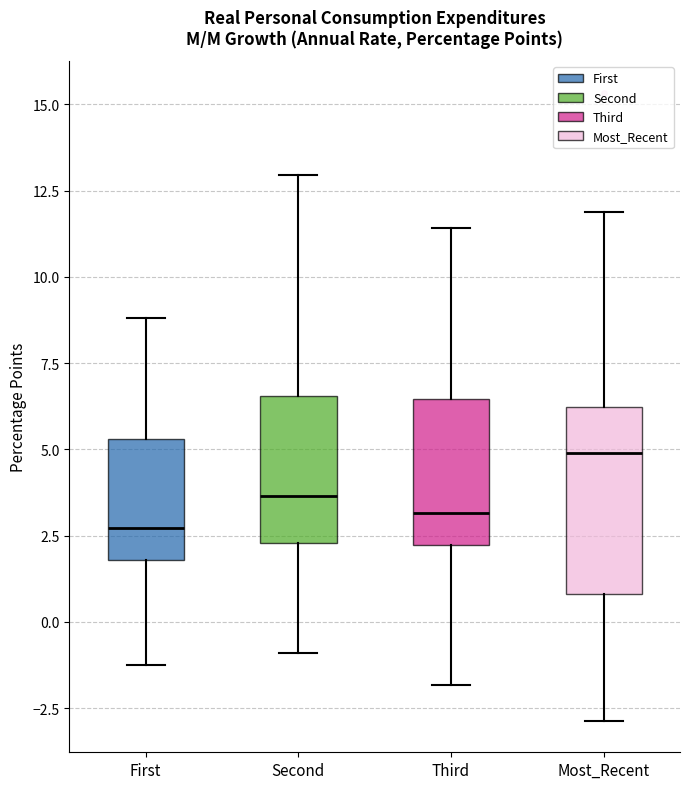

Which box is the tallest, from its lower edge to its upper edge?

Most_Recent